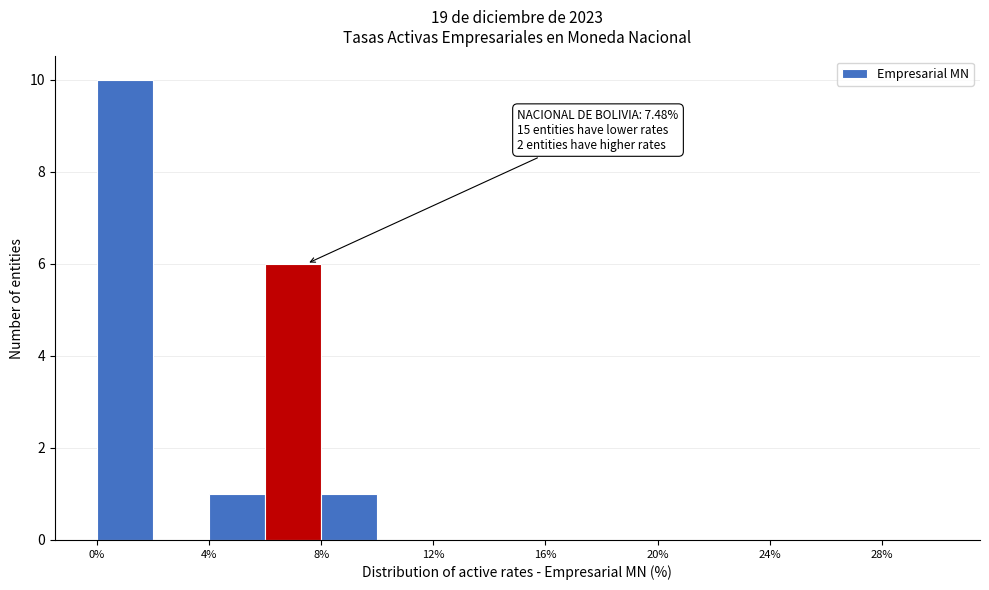

Which range on the x-axis has the tallest bar?

0 to 2